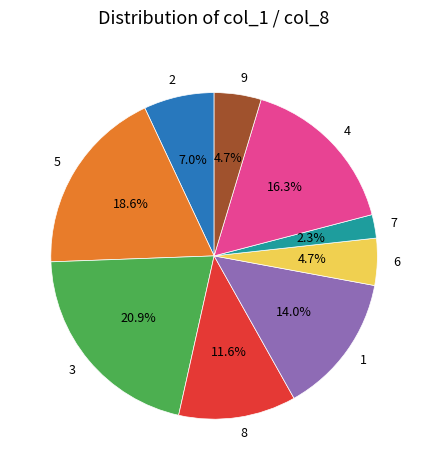

What is the smallest slice in the pie chart?

7